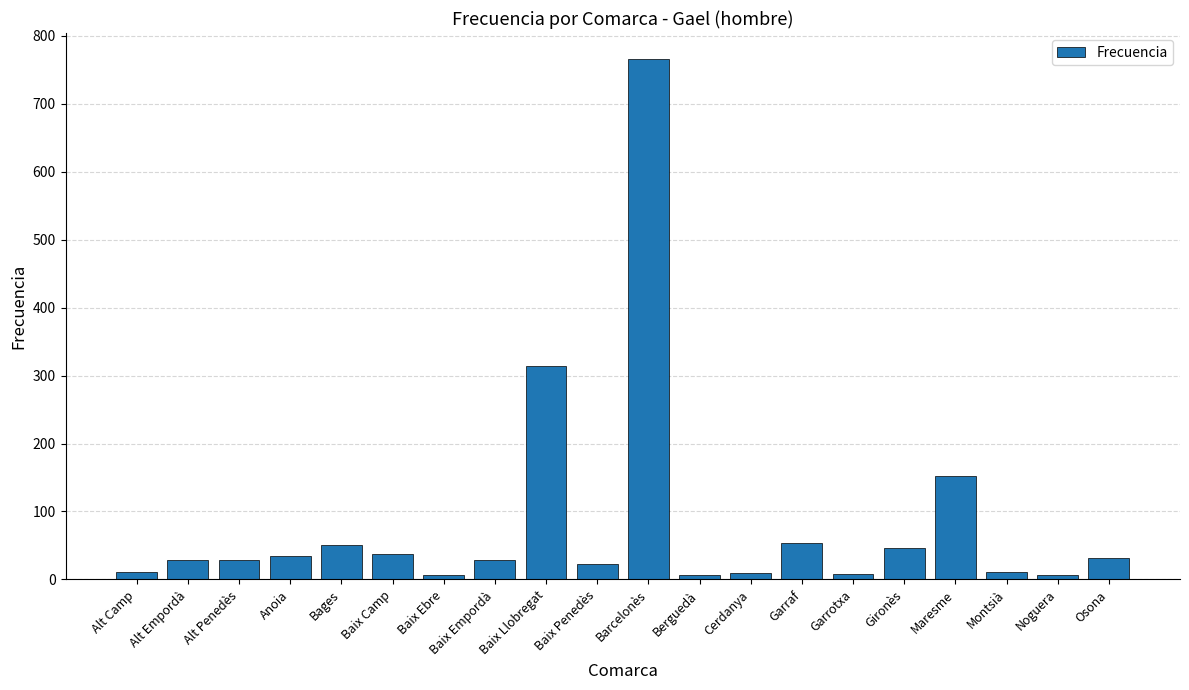

What is the minimum value shown in the chart?

6